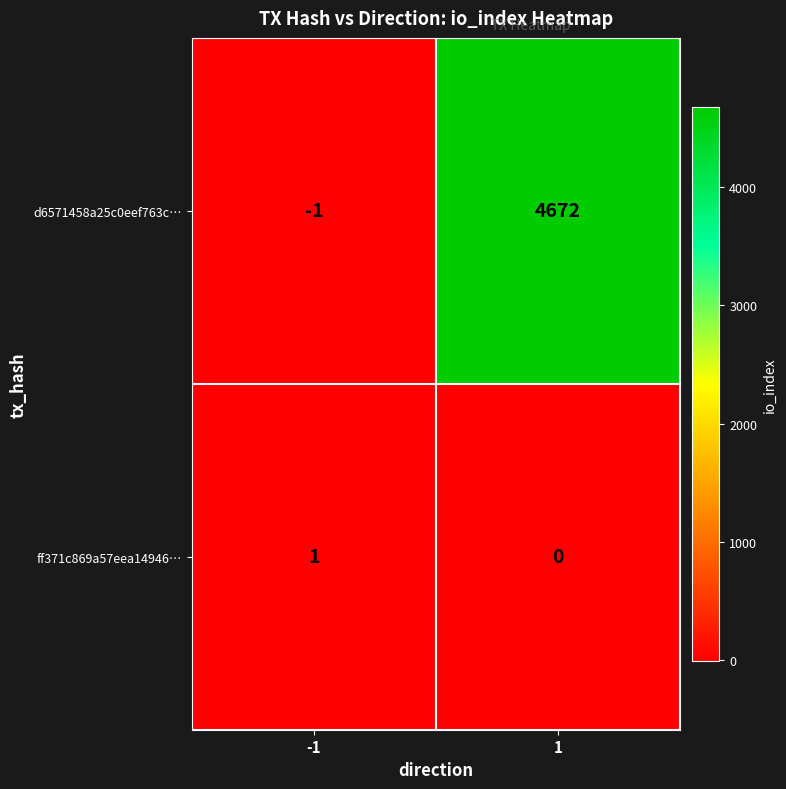

Rank the categories by ff371c869a57eea14946… value from lowest to highest.

1, -1